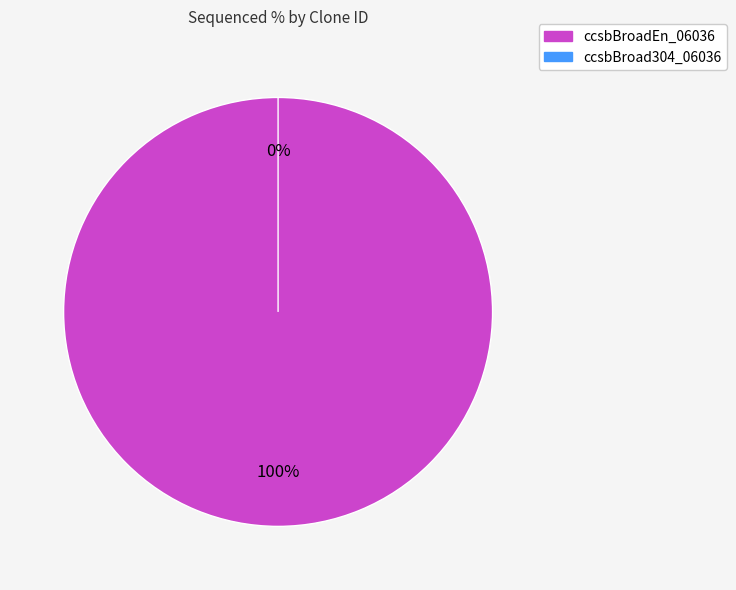

How many slices are in this pie chart?

2